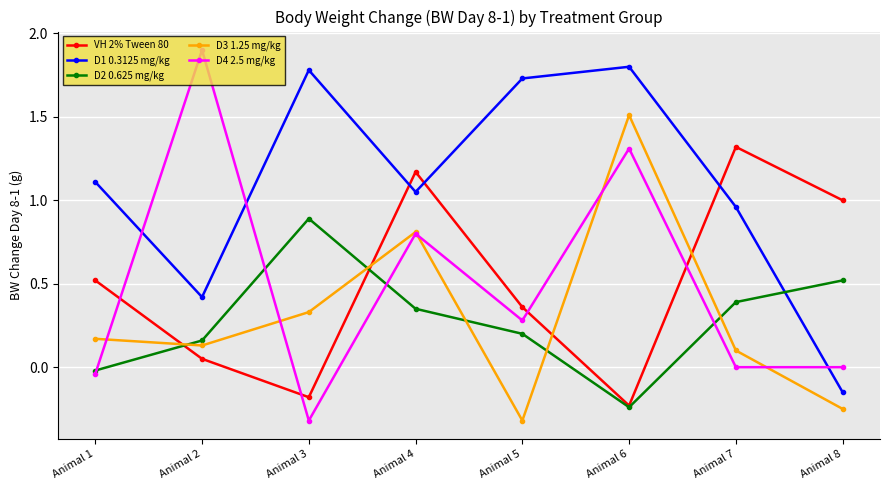

What are all the series names shown in the legend?

VH 2% Tween 80, D1 0.3125 mg/kg, D2 0.625 mg/kg, D3 1.25 mg/kg, D4 2.5 mg/kg